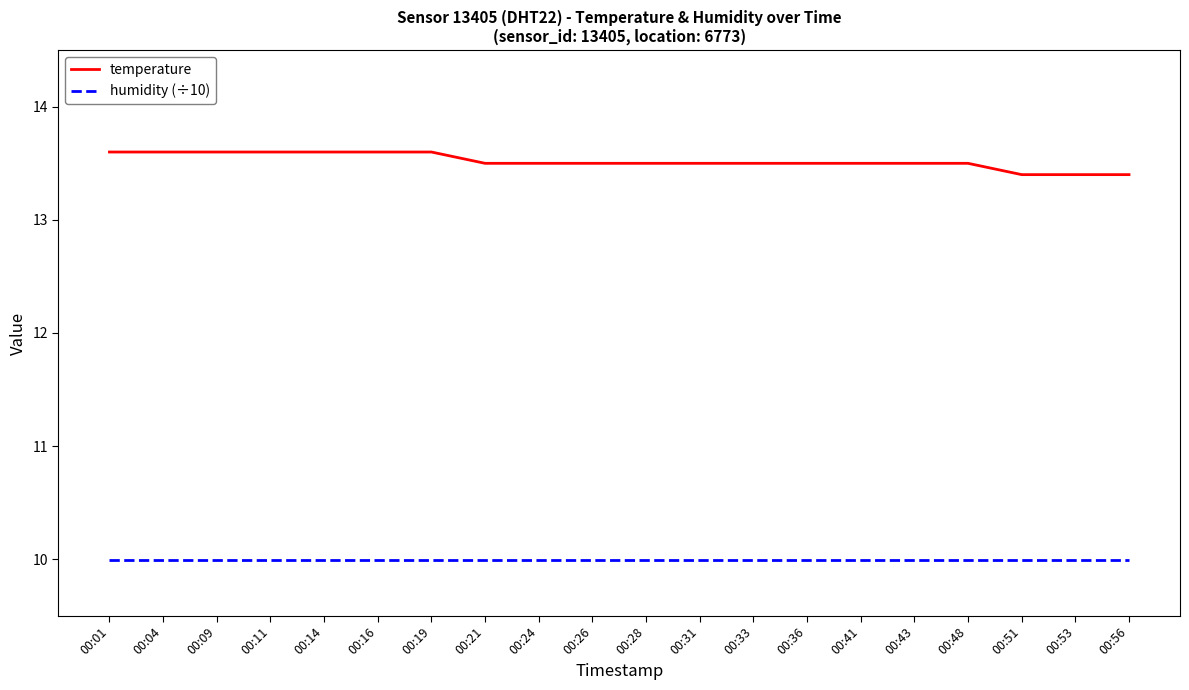

What value does the temperature series have at 00:26?

13.5